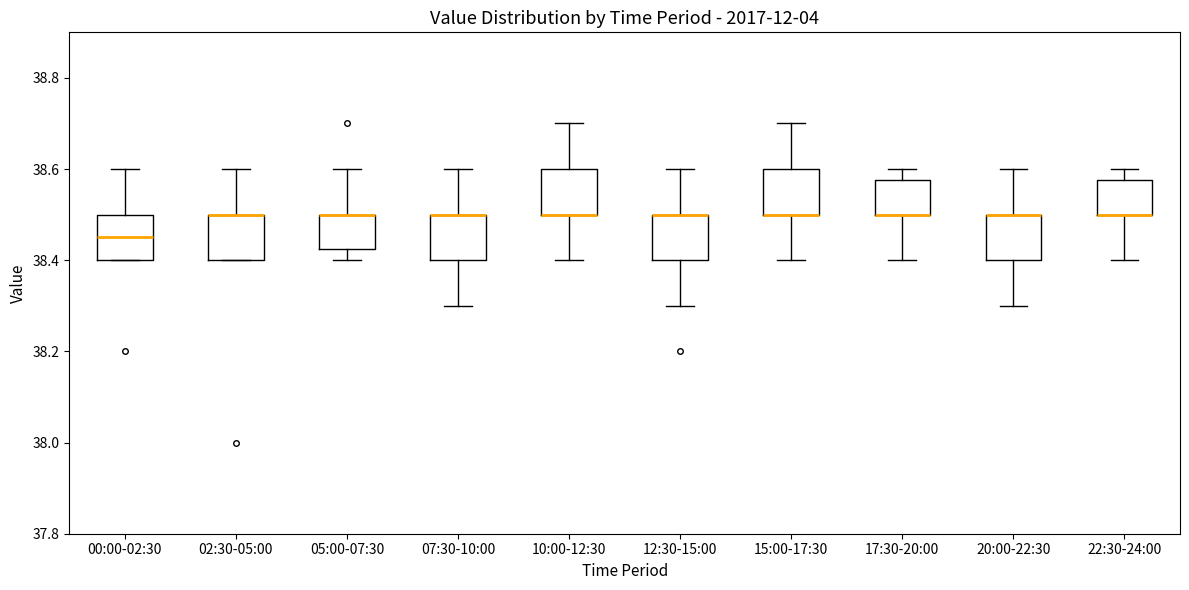

Reading left to right, read every box against the y-axis: the position of its median line, the range the box covers, and the ends of its whiskers. The values are not printed on the chart, so give them approximately, as read against the axis.

00:00-02:30: median 38.46, box 38.40 to 38.50, whiskers 38.40 to 38.60
02:30-05:00: median 38.50 (drawn on the box's upper edge), box 38.40 to 38.50, whiskers 38.40 to 38.60
05:00-07:30: median 38.50 (drawn on the box's upper edge), box 38.42 to 38.50, whiskers 38.40 to 38.60
07:30-10:00: median 38.50 (drawn on the box's upper edge), box 38.40 to 38.50, whiskers 38.30 to 38.60
10:00-12:30: median 38.50 (drawn on the box's lower edge), box 38.50 to 38.60, whiskers 38.40 to 38.70
12:30-15:00: median 38.50 (drawn on the box's upper edge), box 38.40 to 38.50, whiskers 38.30 to 38.60
15:00-17:30: median 38.50 (drawn on the box's lower edge), box 38.50 to 38.60, whiskers 38.40 to 38.70
17:30-20:00: median 38.50 (drawn on the box's lower edge), box 38.50 to 38.58, whiskers 38.40 to 38.60
20:00-22:30: median 38.50 (drawn on the box's upper edge), box 38.40 to 38.50, whiskers 38.30 to 38.60
22:30-24:00: median 38.50 (drawn on the box's lower edge), box 38.50 to 38.58, whiskers 38.40 to 38.60